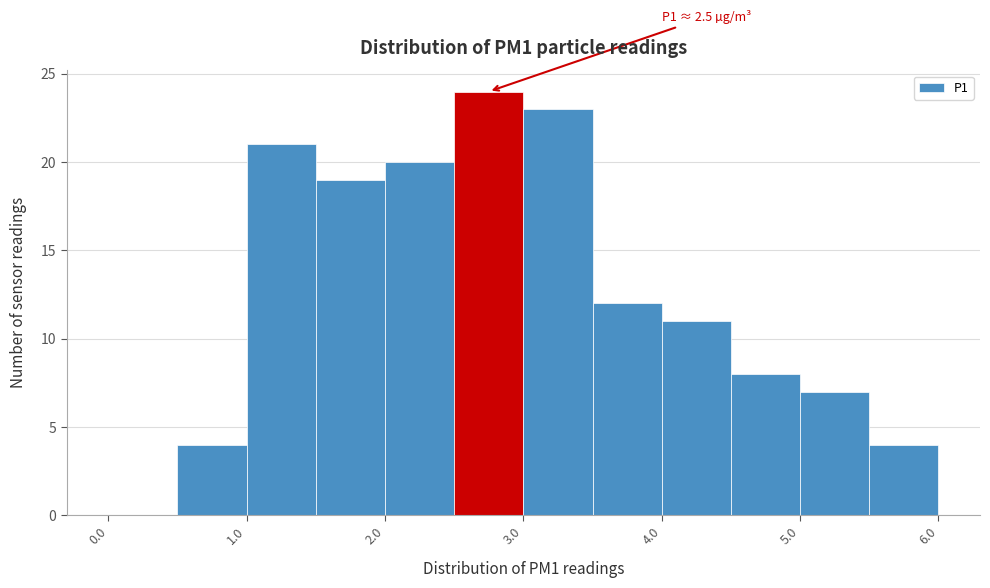

Over which range of the x-axis is the bar tallest?

2.5 to 3.0